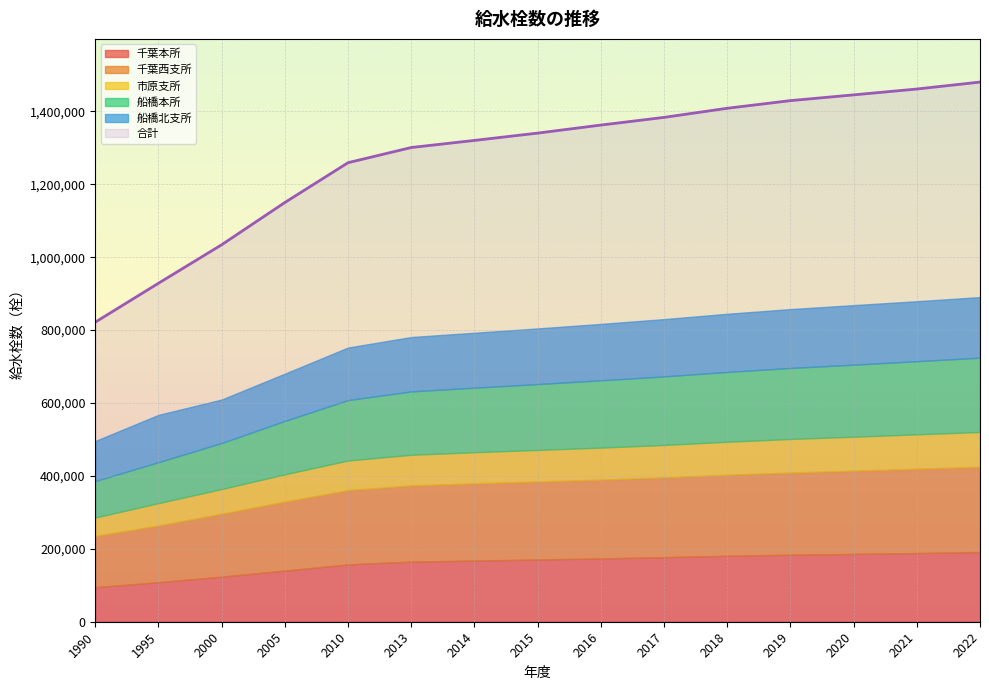

What is the difference between the 合計 values at 1995 and 2020?

516691